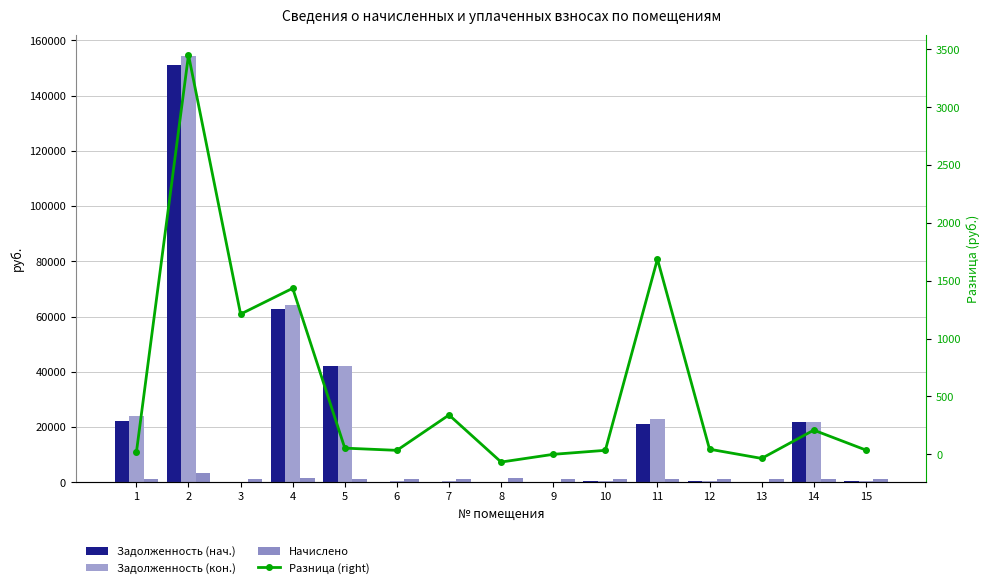

At which label is Начислено closest to 2274?

4